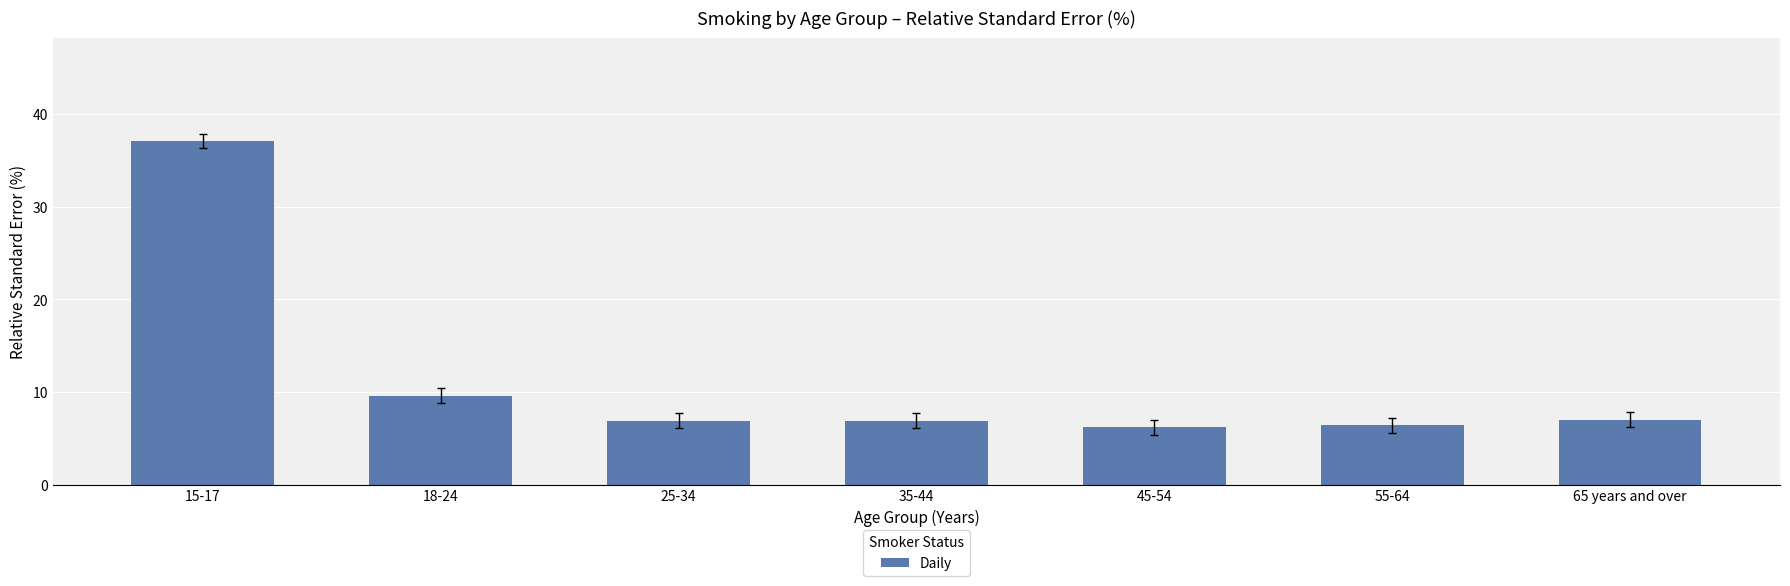

What is the value of the 2nd bar from the left?

9.6